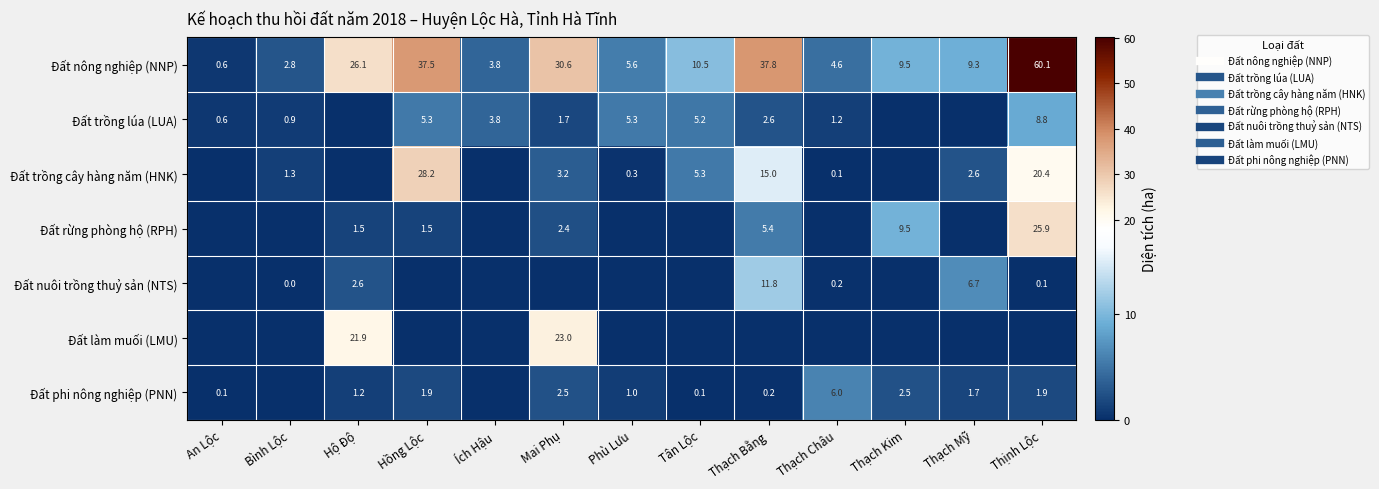

What is the sum of all Đất phi nông nghiệp (PNN) values?

18.9